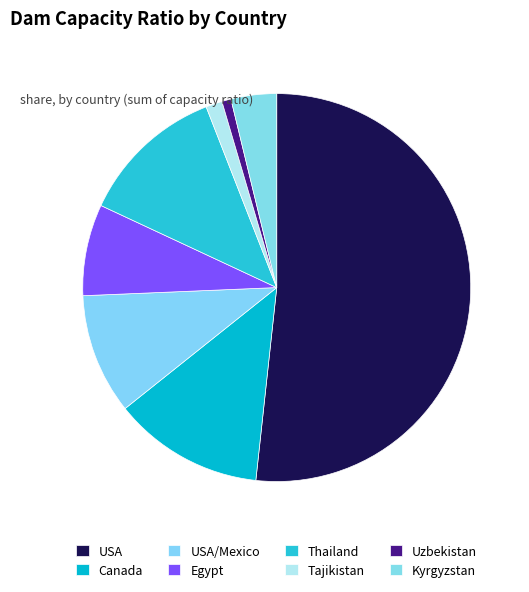

To the nearest percent, what portion does USA/Mexico represent?

10%